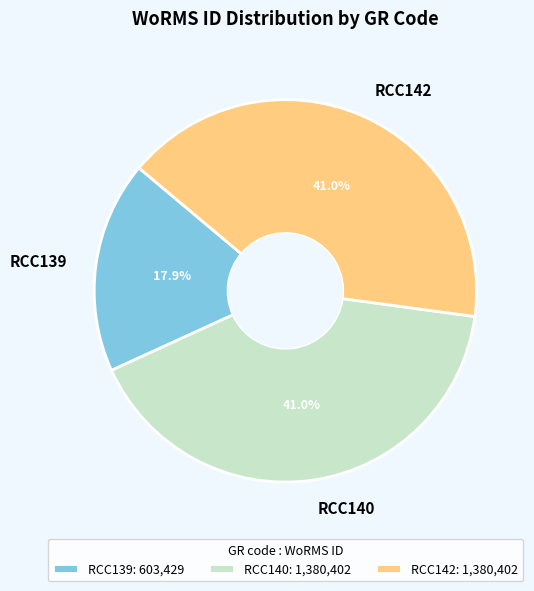

What percentage do RCC142 and RCC140 together represent?

82.1%